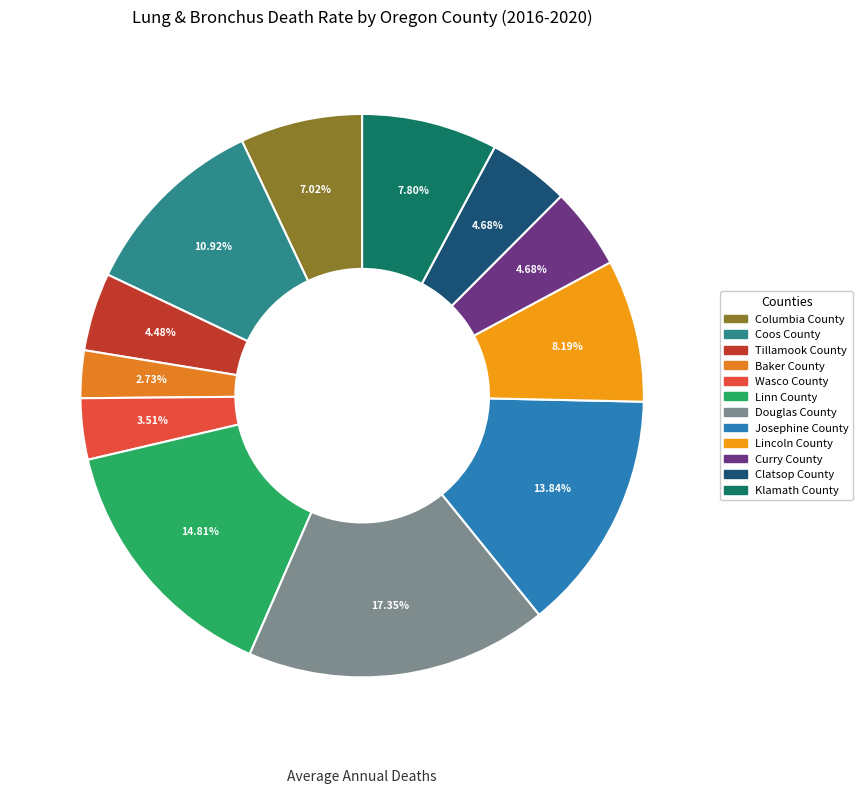

Approximately how many times larger is the value at Tillamook County compared to Lincoln County?

0.5